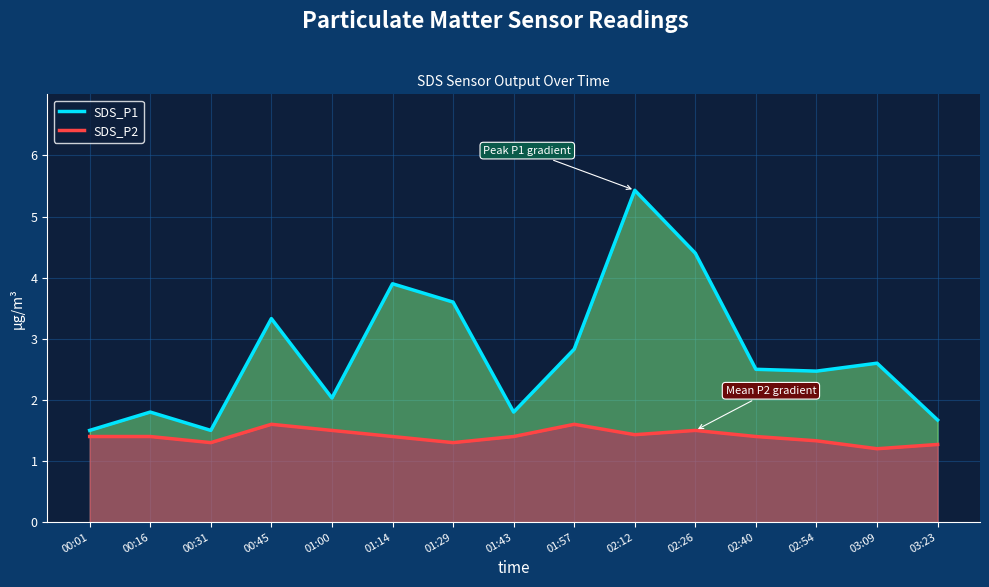

Rank the series at 00:01 from lowest to highest value.

SDS_P2, SDS_P1